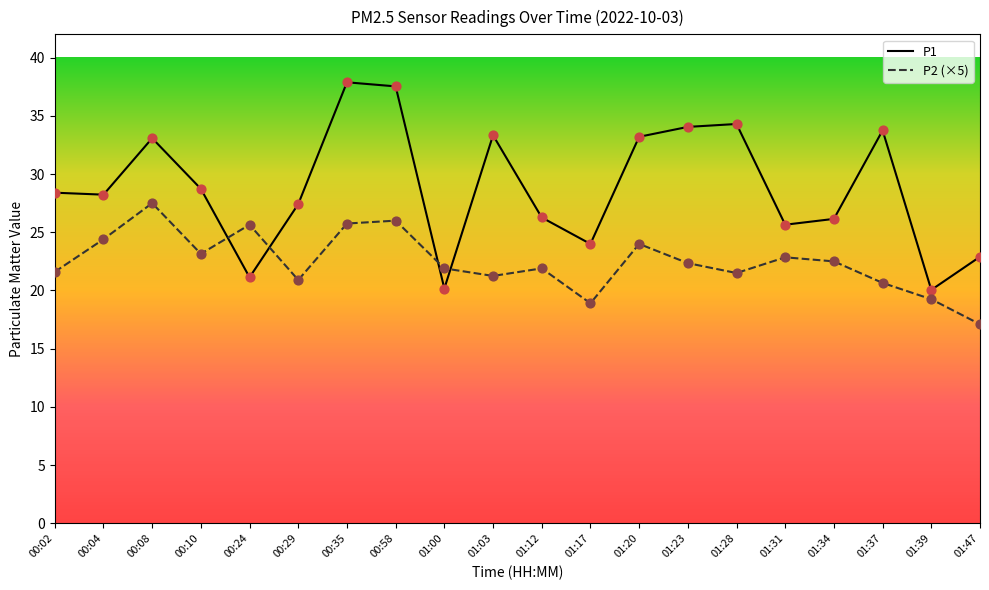

Is the value of P2 (×5) at 01:31 greater than the value of P1 at 00:04?

No